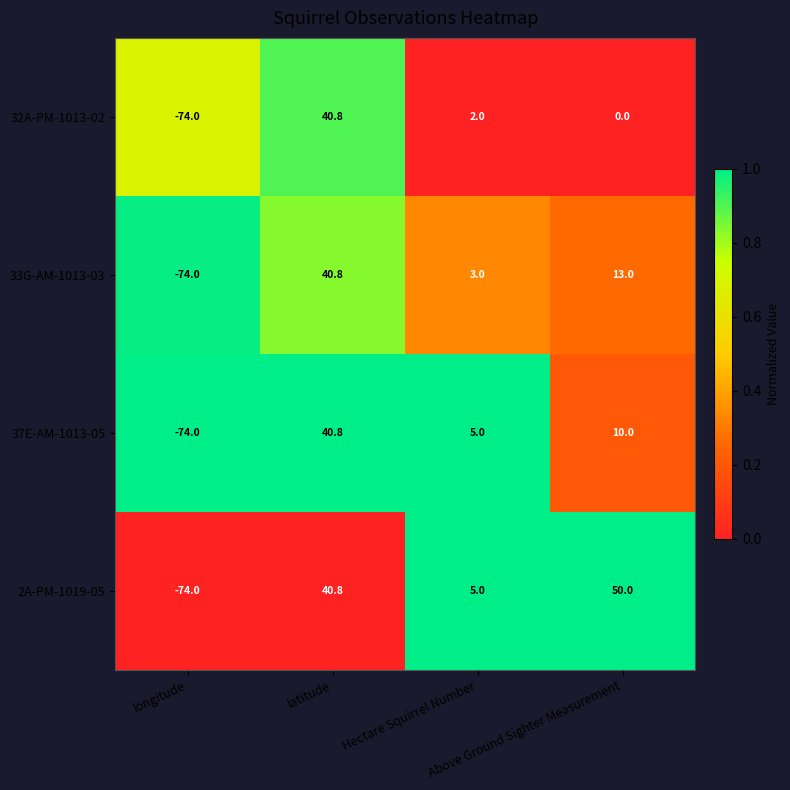

Which series has the largest total across all categories?

2A-PM-1019-05